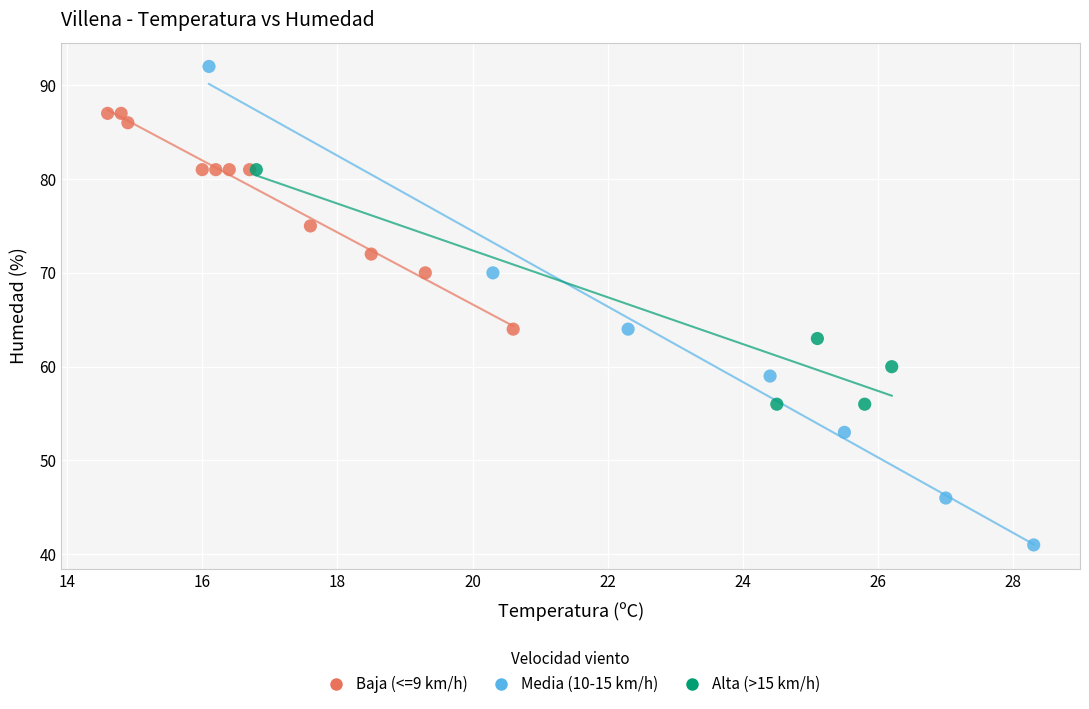

Which series reaches the minimum Y coordinate?

Media (10-15 km/h)